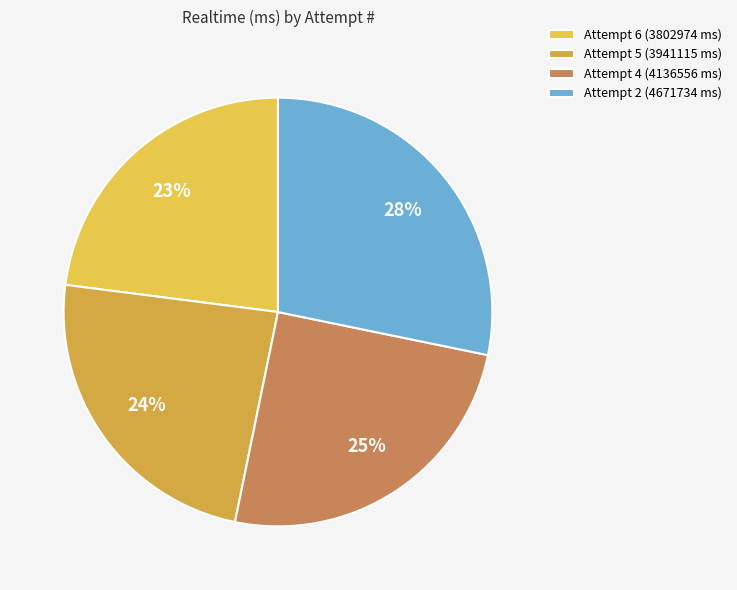

Do Attempt 5 (3941115 ms) and Attempt 6 (3802974 ms) together represent more than half of the pie?

No